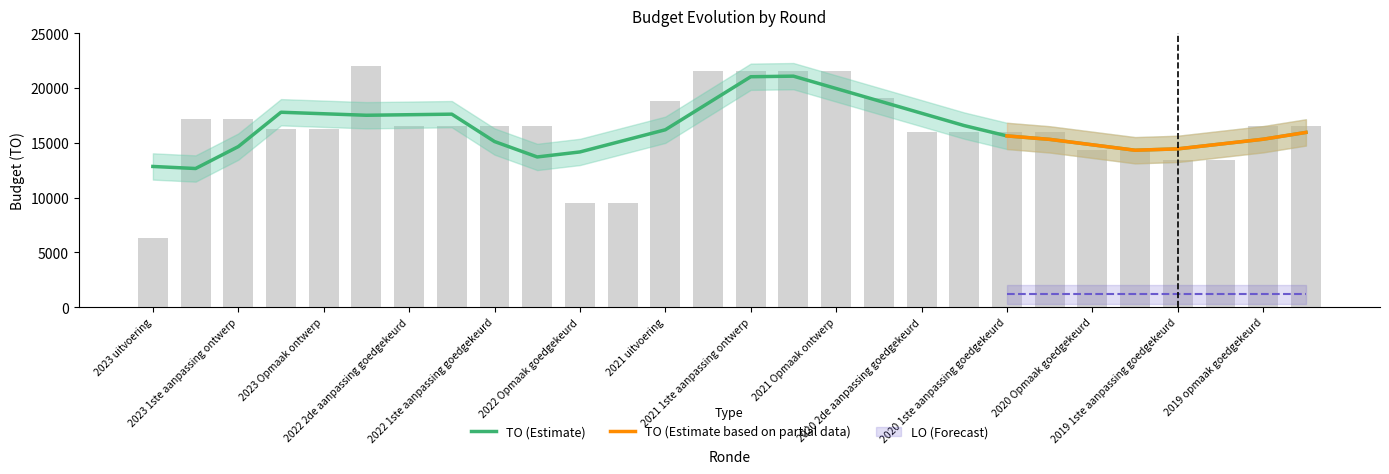

At which category does the chart reach its minimum across all series?

2023 uitvoering